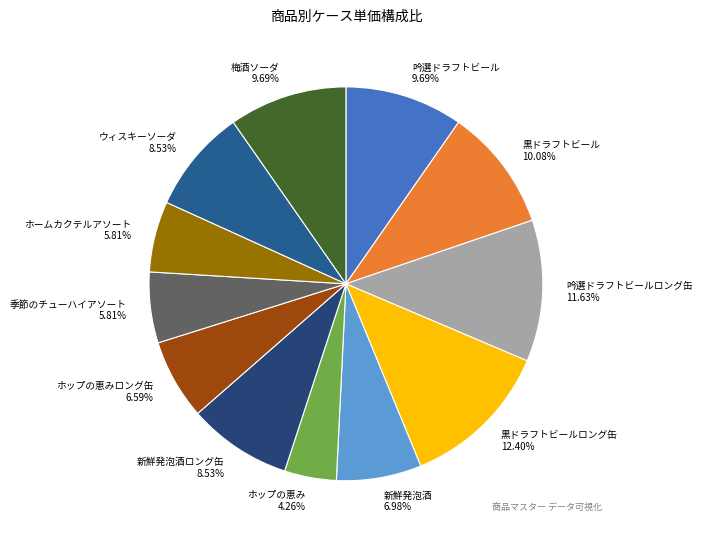

To the nearest percent, what is the difference between the largest and smallest slice percentages?

8%